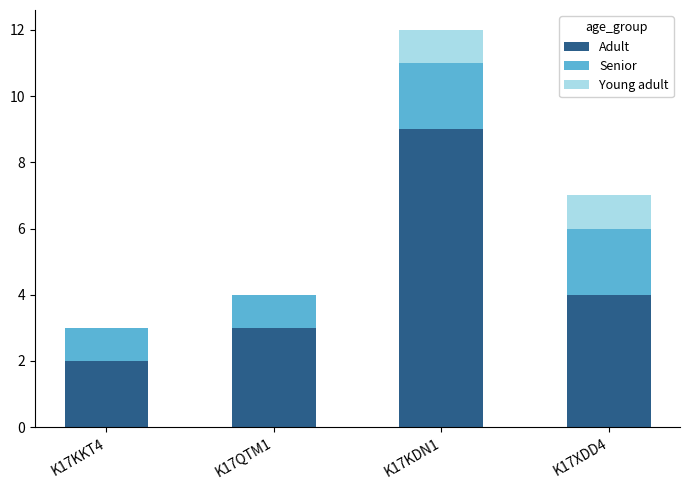

Where is Adult nearest to the value 5?

K17XDD4